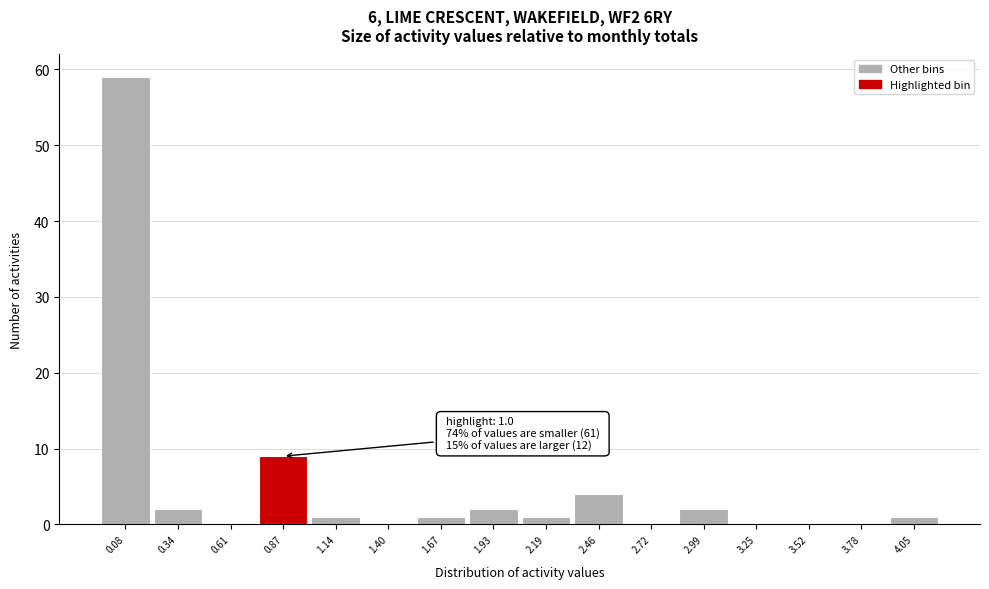

Reading left to right, list all the values displayed in this chart.

0.08=59	0.34=2	0.61=0	0.87=9	1.14=1	1.40=0	1.67=1	1.93=2	2.19=1	2.46=4	2.72=0	2.99=2	3.25=0	3.52=0	3.78=0	4.05=1